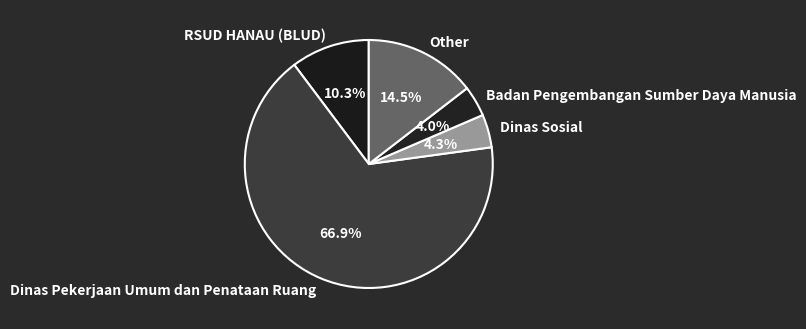

Which has a higher value, Other or Badan Pengembangan Sumber Daya Manusia?

Other